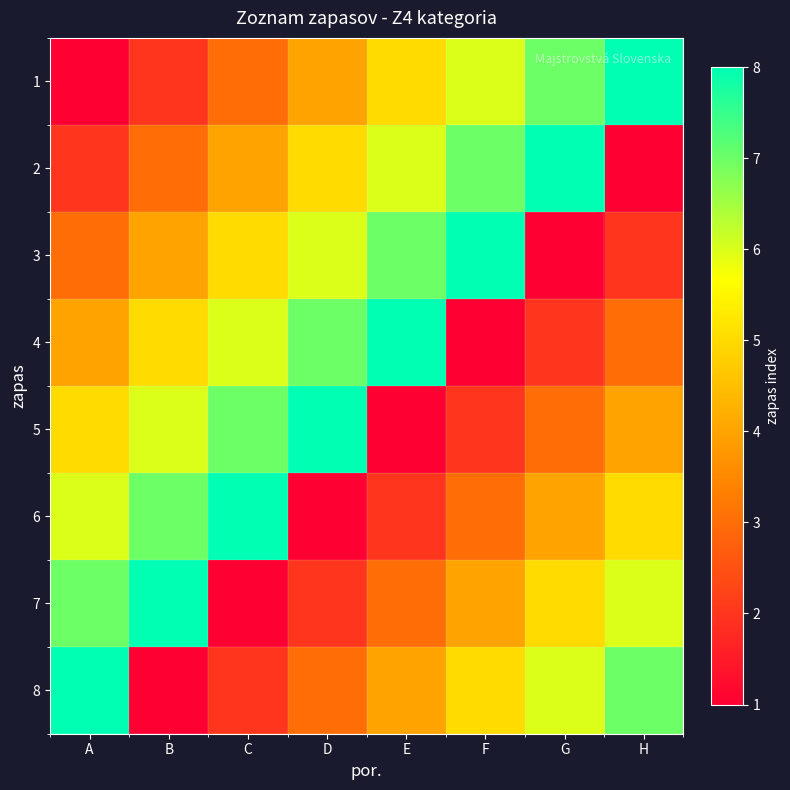

Reading right to left, extract all data points from this chart.

1: H=8	G=7	F=6	E=5	D=4	C=3	B=2	A=1
2: H=1	G=8	F=7	E=6	D=5	C=4	B=3	A=2
3: H=2	G=1	F=8	E=7	D=6	C=5	B=4	A=3
4: H=3	G=2	F=1	E=8	D=7	C=6	B=5	A=4
5: H=4	G=3	F=2	E=1	D=8	C=7	B=6	A=5
6: H=5	G=4	F=3	E=2	D=1	C=8	B=7	A=6
7: H=6	G=5	F=4	E=3	D=2	C=1	B=8	A=7
8: H=7	G=6	F=5	E=4	D=3	C=2	B=1	A=8